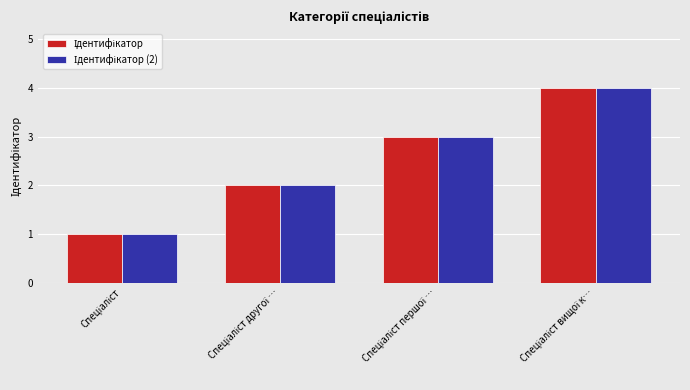

What value does the Ідентифікатор (2) series have at Спеціаліст вищої к…?

4